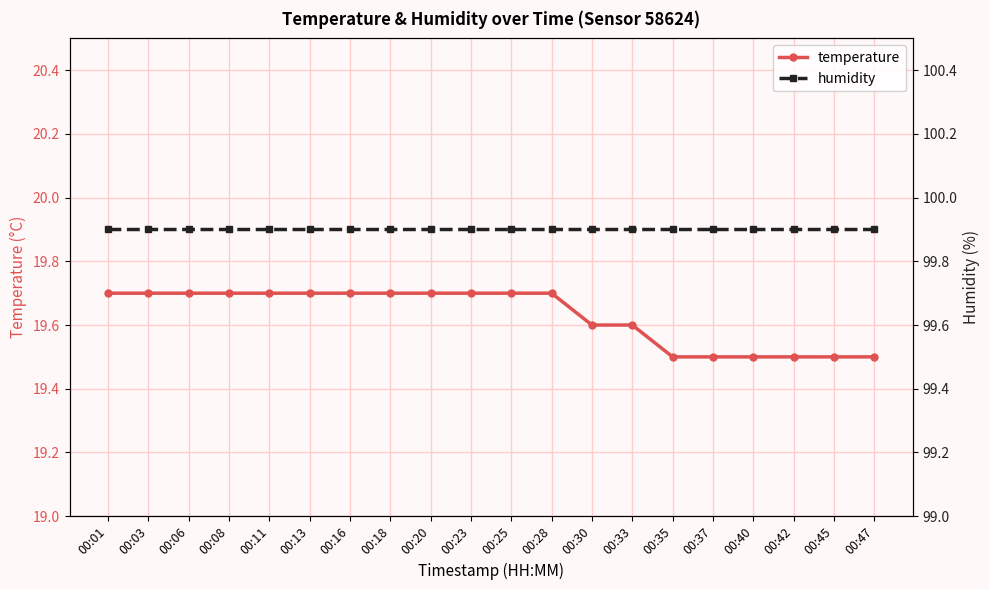

What is the average value of the temperature series?

19.6